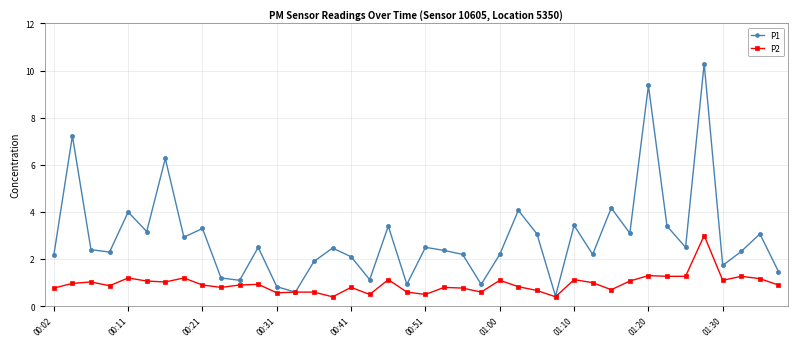

What is the lowest value of the P1 series?

0.4